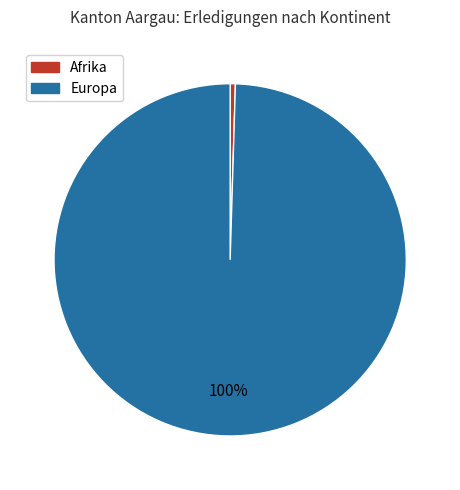

Is there a majority slice in this chart?

Yes